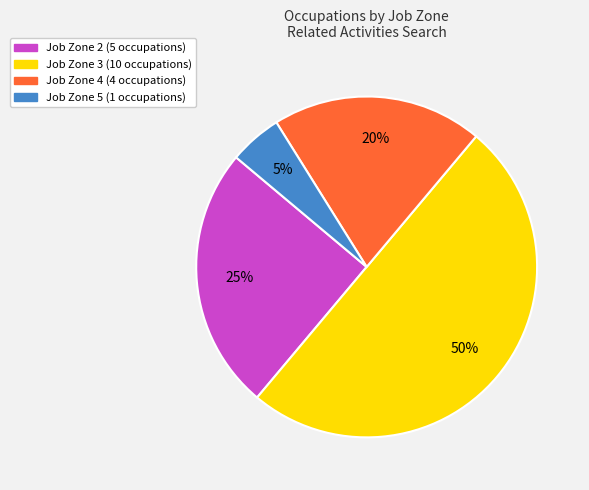

Which category has the smallest portion of the pie?

Job Zone 5